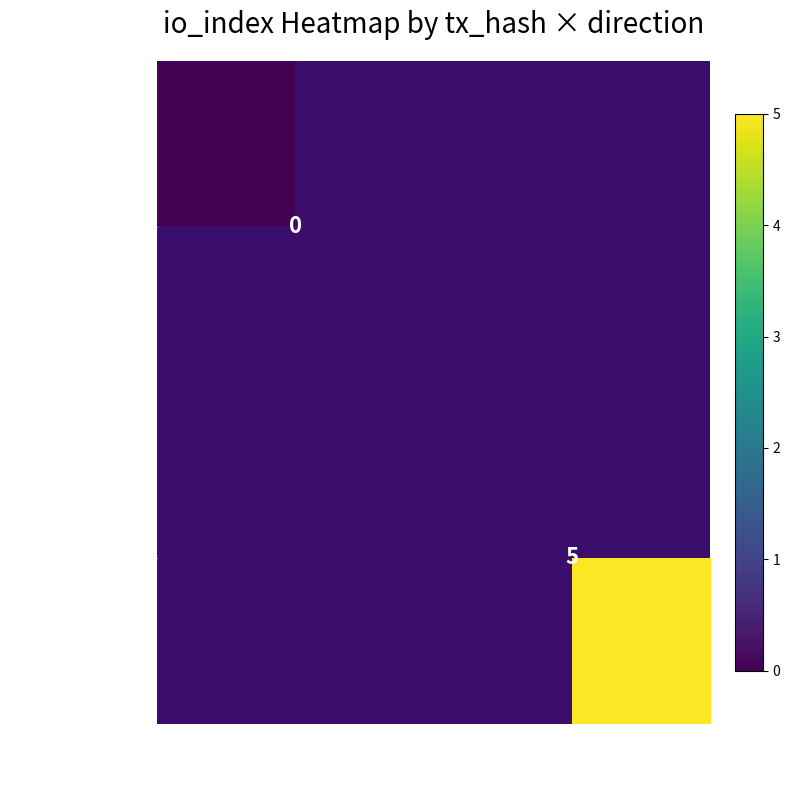

Is it true that d1b05b...719 equals 8 at 1?

False